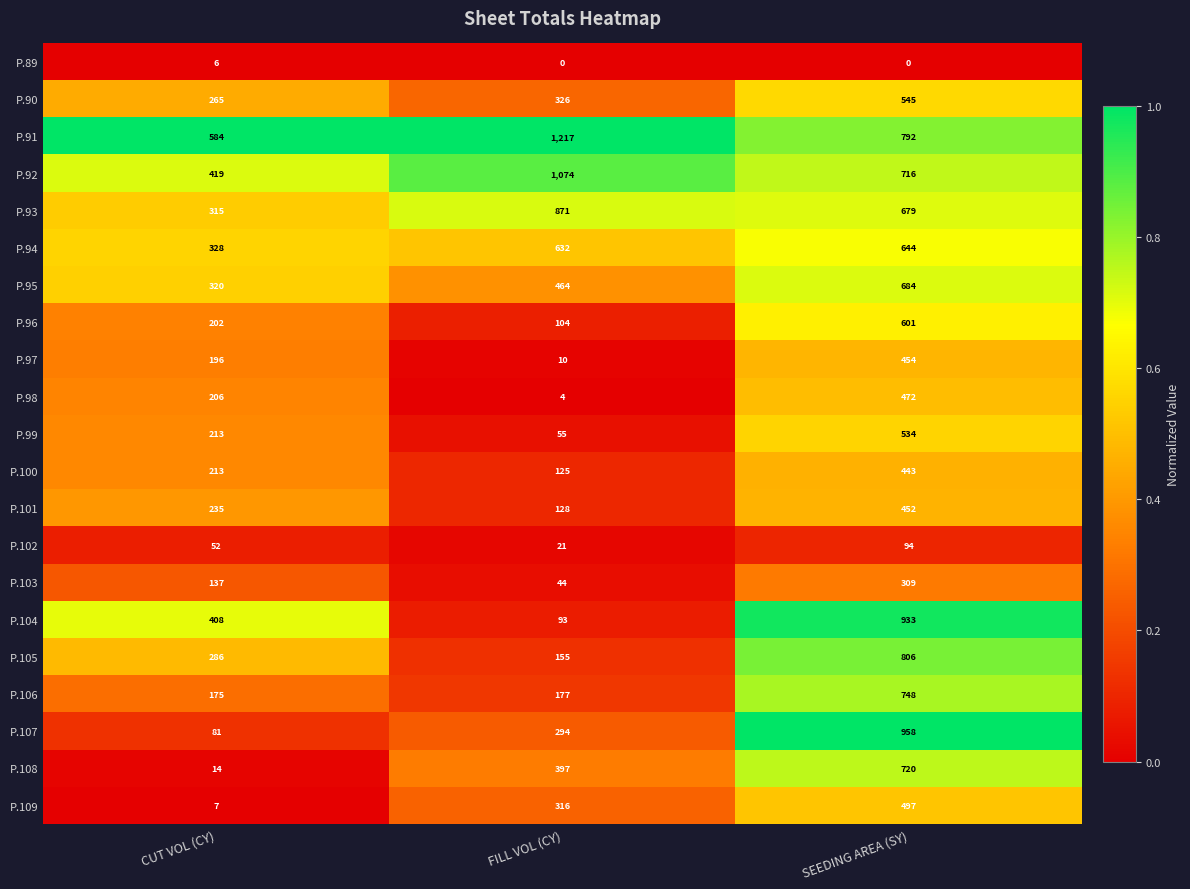

What is the average value of the P.94 series?

535